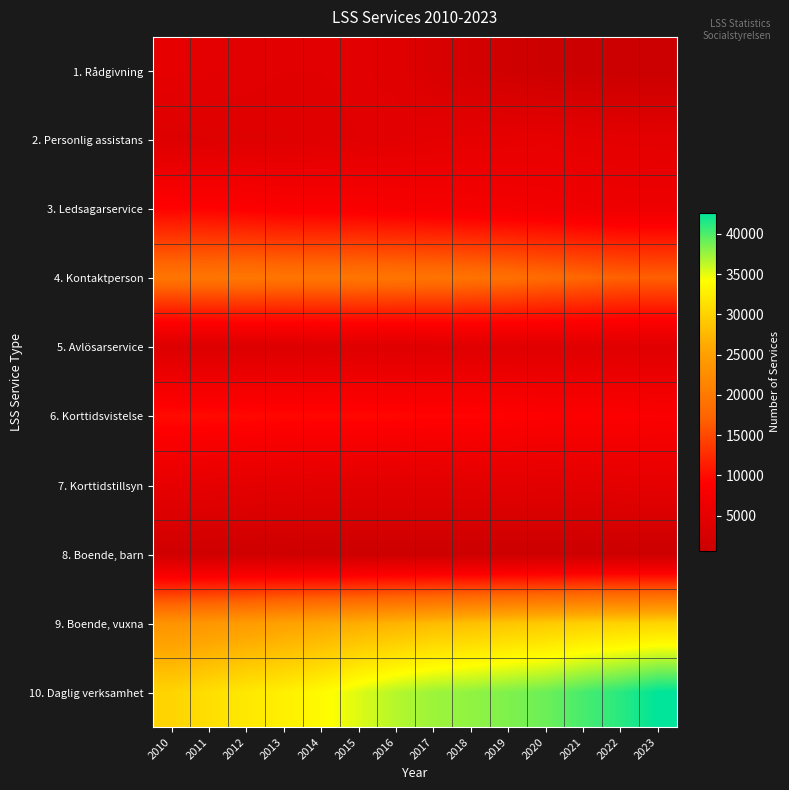

Which series has the widest spread of values?

10. Daglig verksamhet